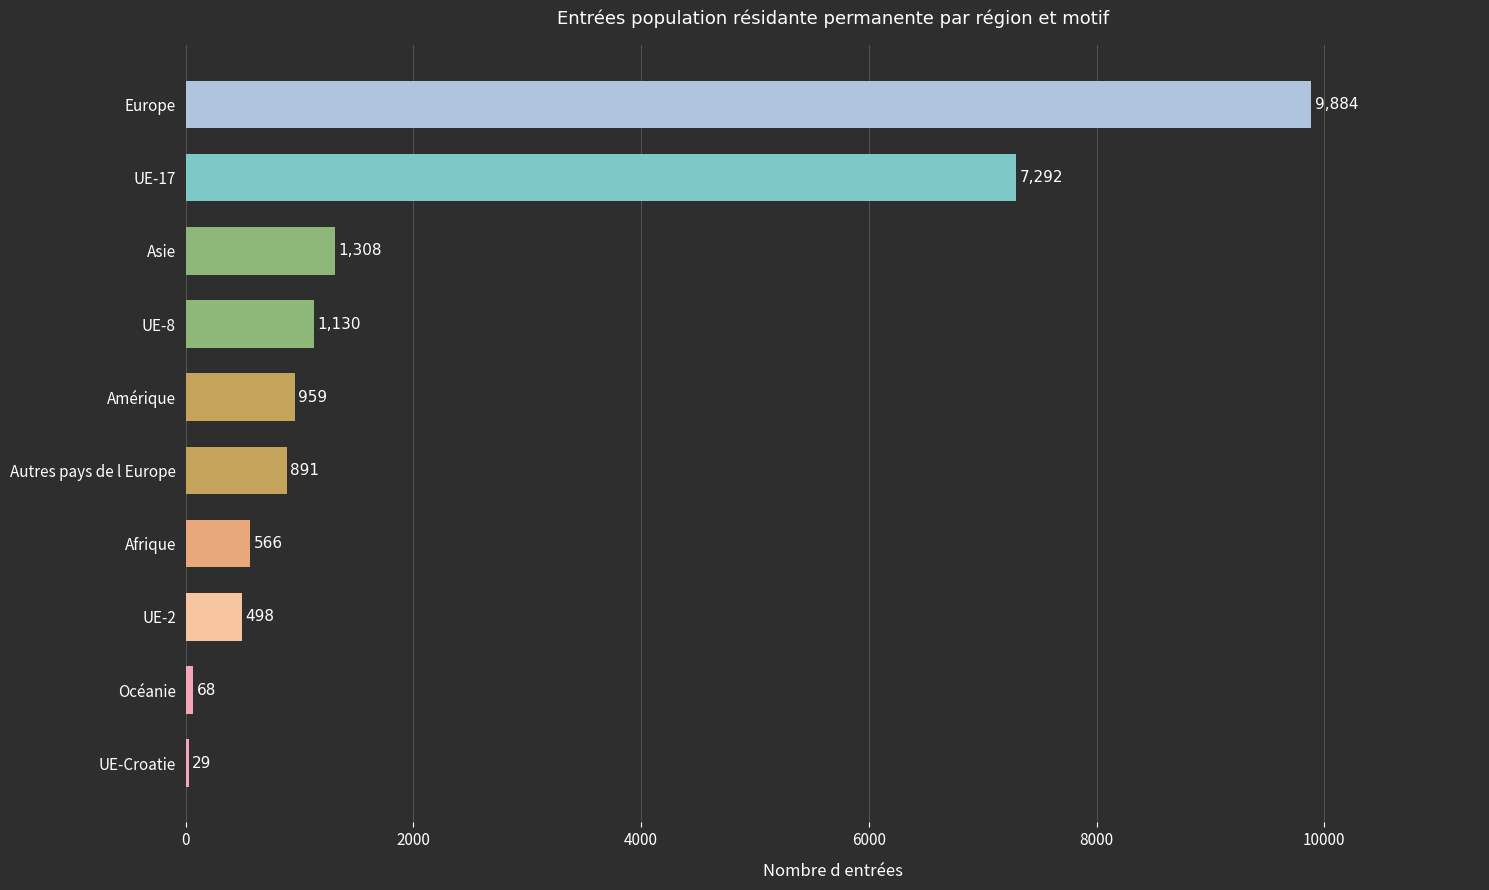

What is the sum of all values?

22625